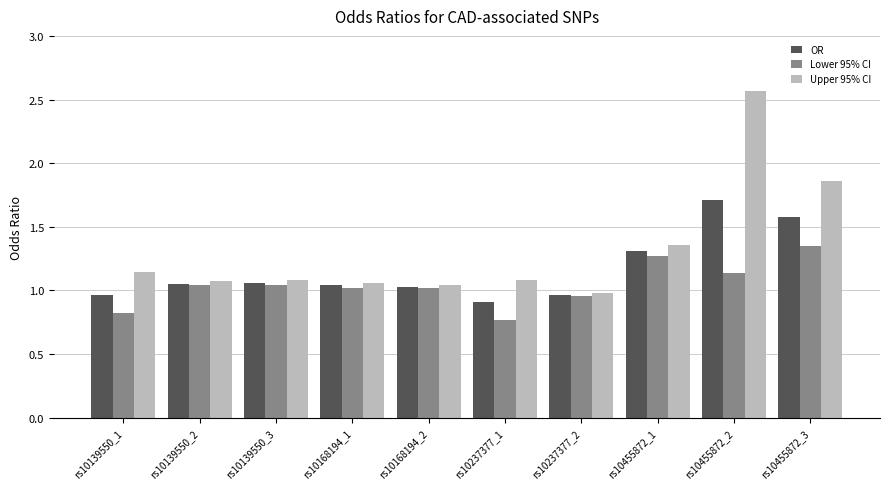

What is the label of the 9th bar from the right?

rs10139550_2